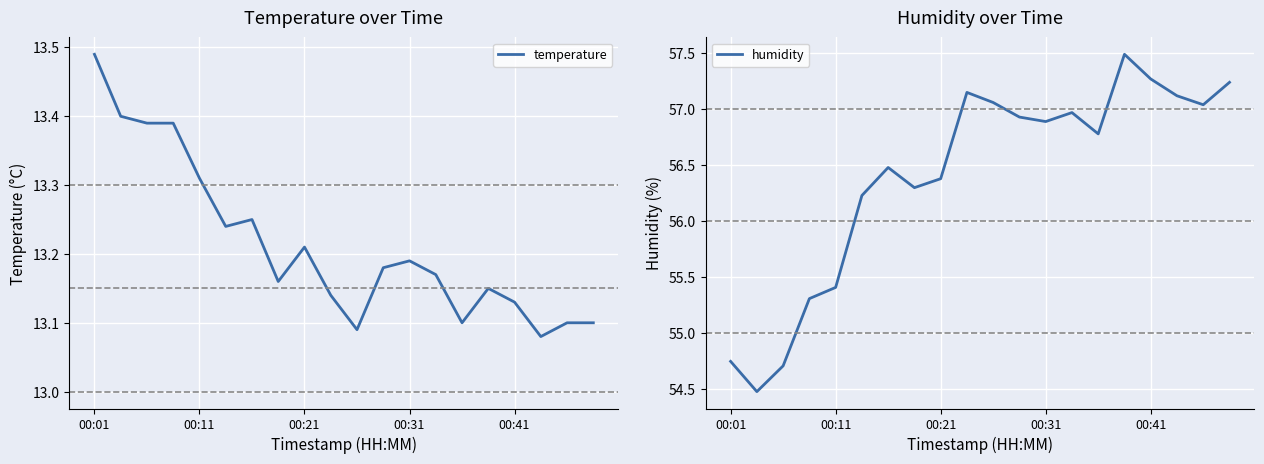

Rank the series by their average value, from highest to lowest.

humidity, temperature